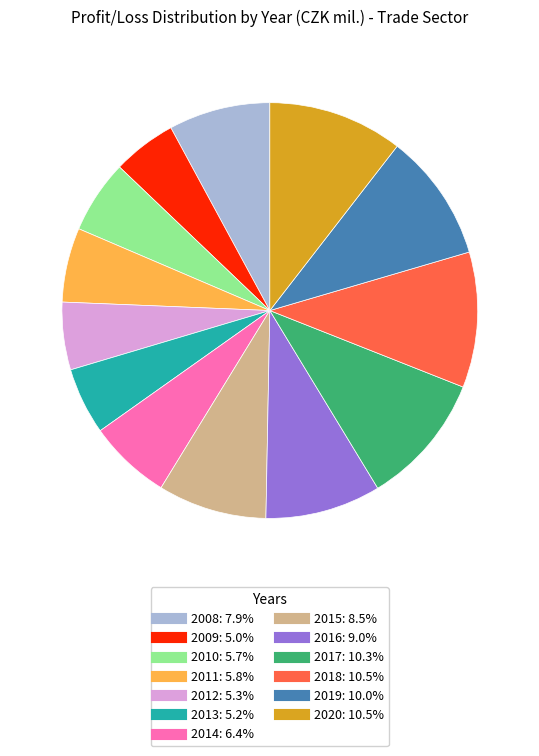

Is there any slice that represents more than half of the pie?

No